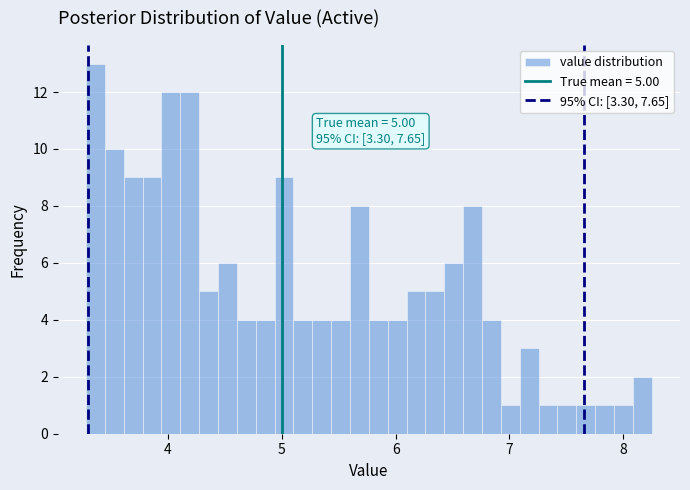

Read against the x-axis, roughly where is the centre of the tallest bar?

3.4